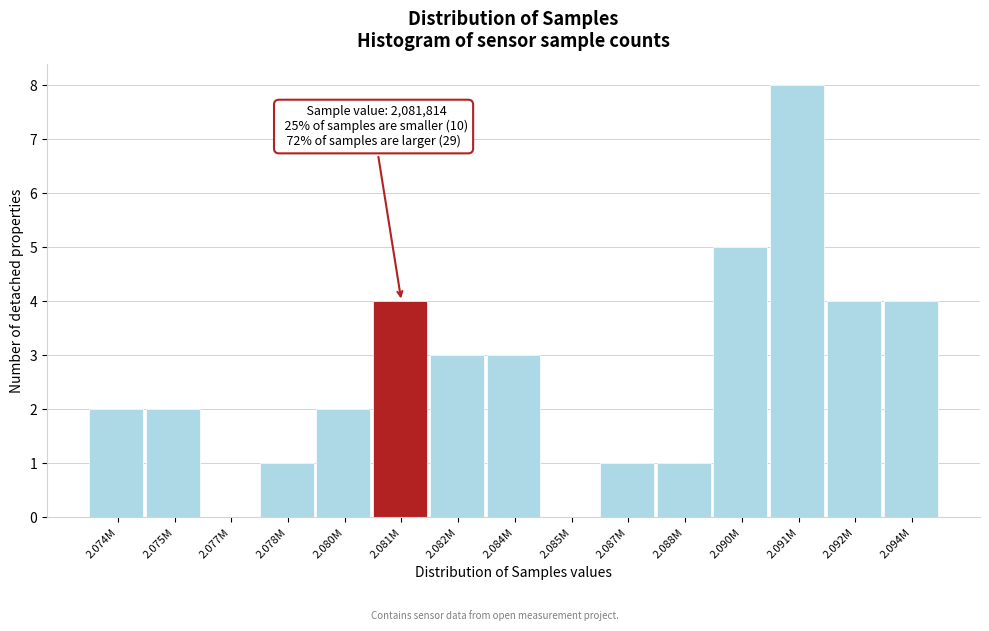

Reading left to right, extract all data points from this chart.

2.074M=2	2.075M=2	2.077M=0	2.078M=1	2.080M=2	2.081M=4	2.082M=3	2.084M=3	2.085M=0	2.087M=1	2.088M=1	2.090M=5	2.091M=8	2.092M=4	2.094M=4